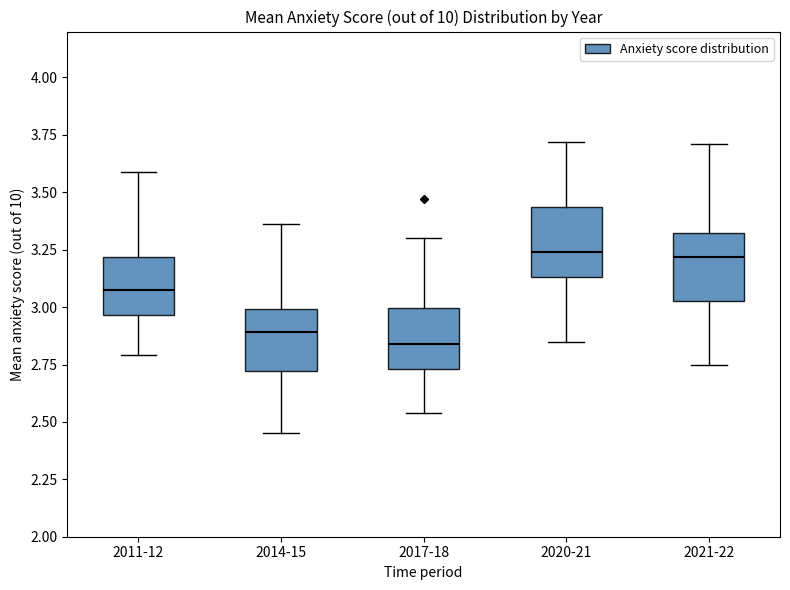

Reading left to right, transcribe this box plot: for each box, give where its median line is, the range the box spans, and where its two whiskers end, as read against the y-axis. The values are not printed on the chart, so give them approximately, as read against the axis.

2011-12: median 3.10, box 2.95 to 3.20, whiskers 2.80 to 3.60
2014-15: median 2.90, box 2.70 to 3.00, whiskers 2.45 to 3.35
2017-18: median 2.85, box 2.75 to 3.00, whiskers 2.55 to 3.30
2020-21: median 3.25, box 3.15 to 3.45, whiskers 2.85 to 3.70
2021-22: median 3.20, box 3.05 to 3.30, whiskers 2.75 to 3.70